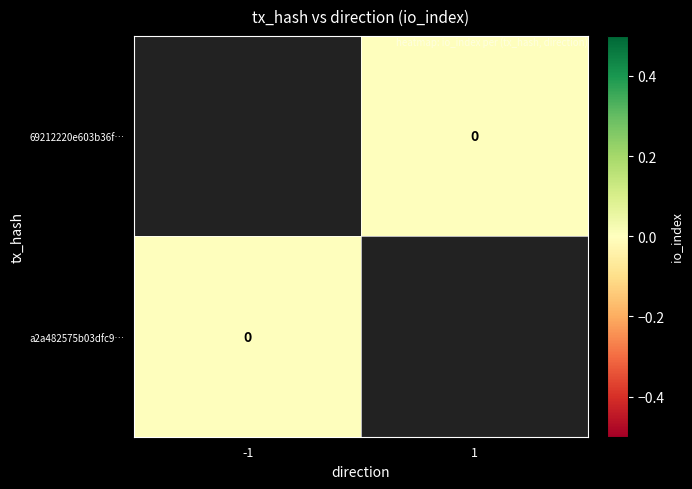

Is the value of 69212220e603b36f… at -1 greater than the value of a2a482575b03dfc9… at -1?

No